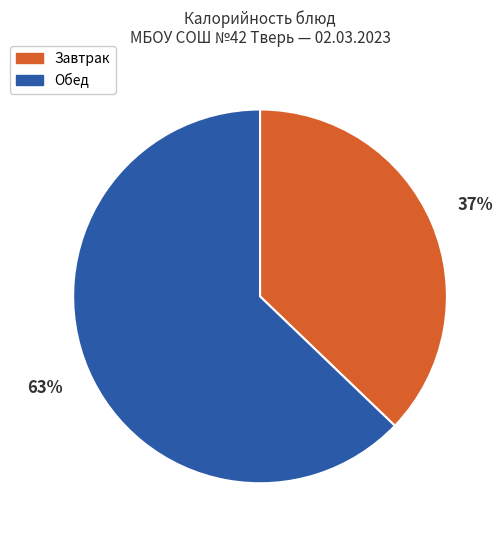

Combined, do Обед and Завтрак account for over 50%?

Yes